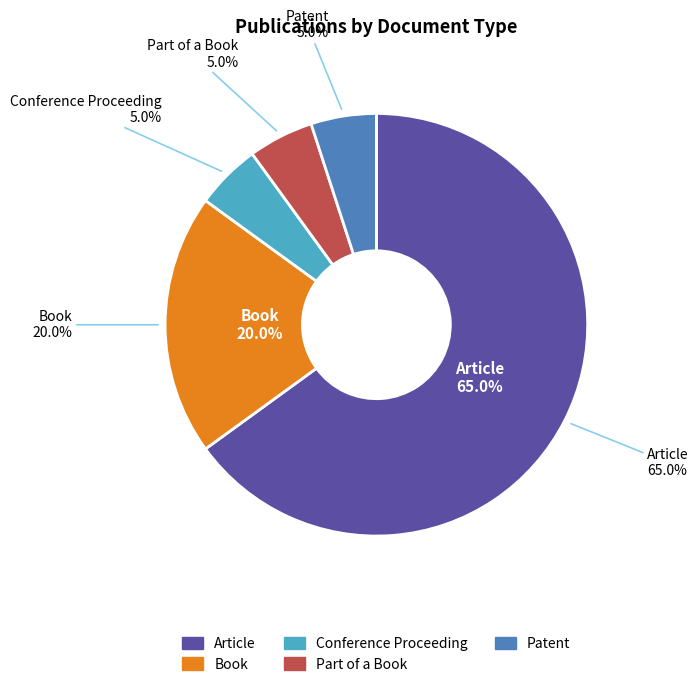

What is the smallest slice in the pie chart?

Conference Proceeding